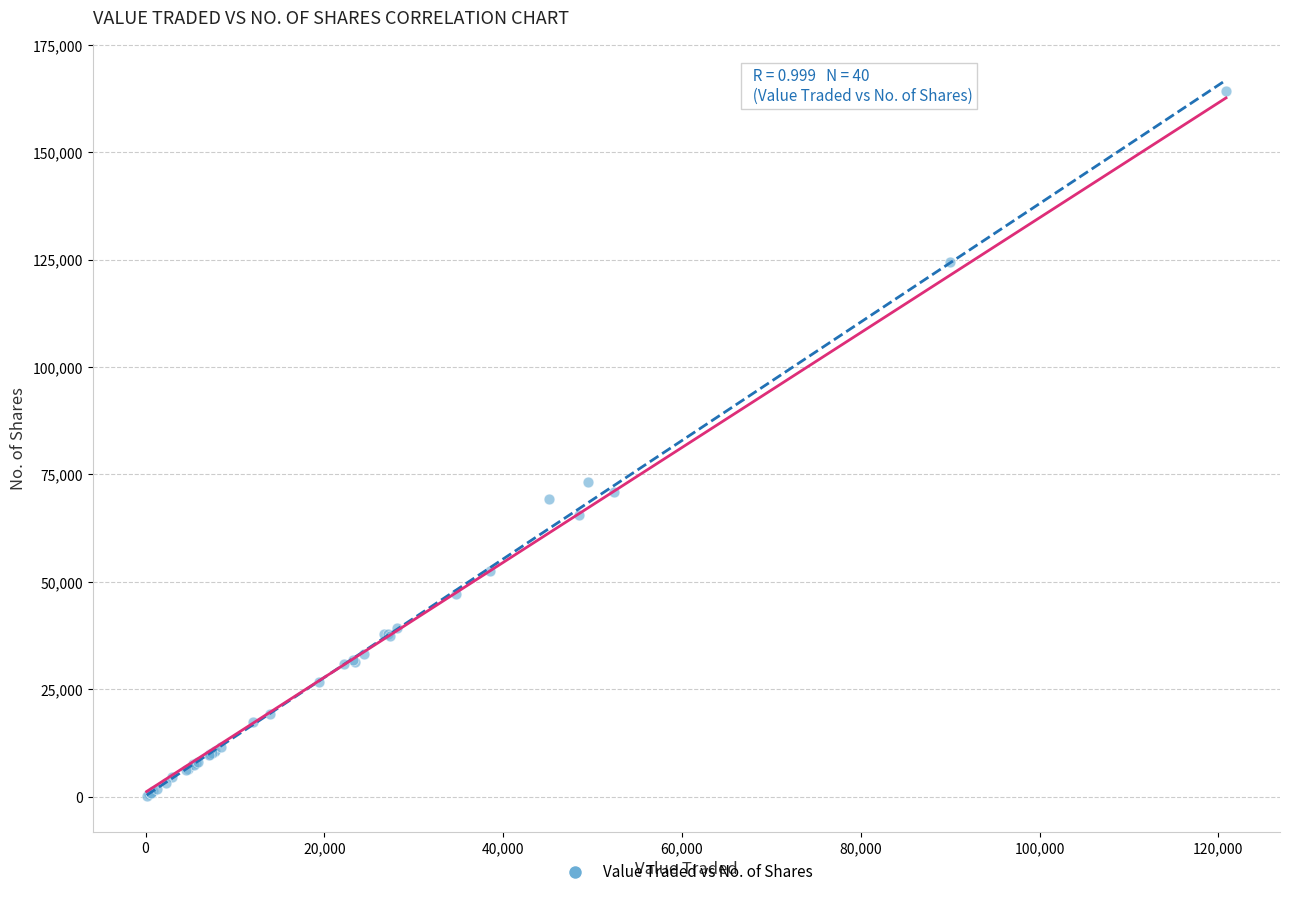

What Y value in the scatter plot is closest to 82159?

73138